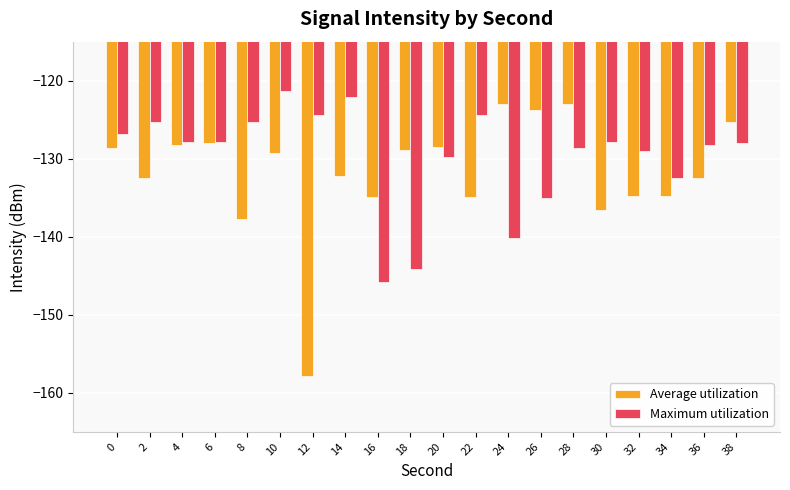

What is the total value across all series at 10?

-250.6